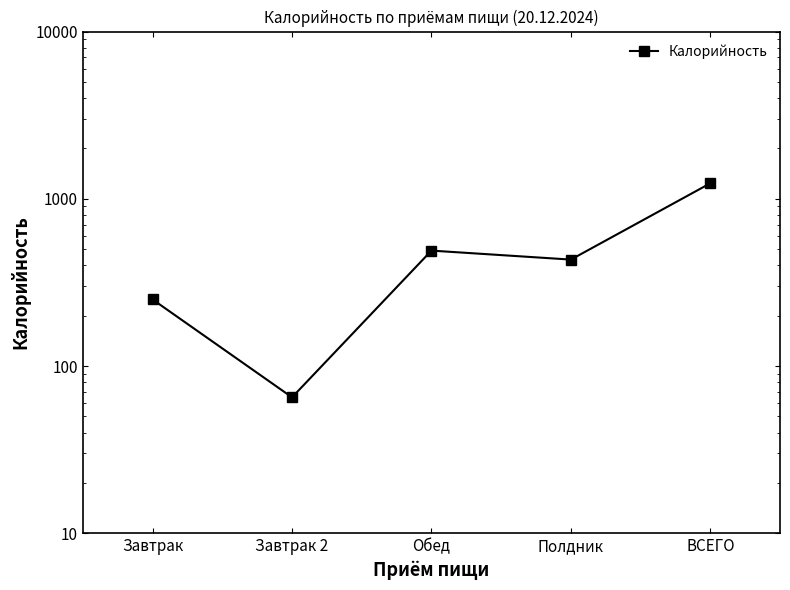

How many data points are above 433?

2